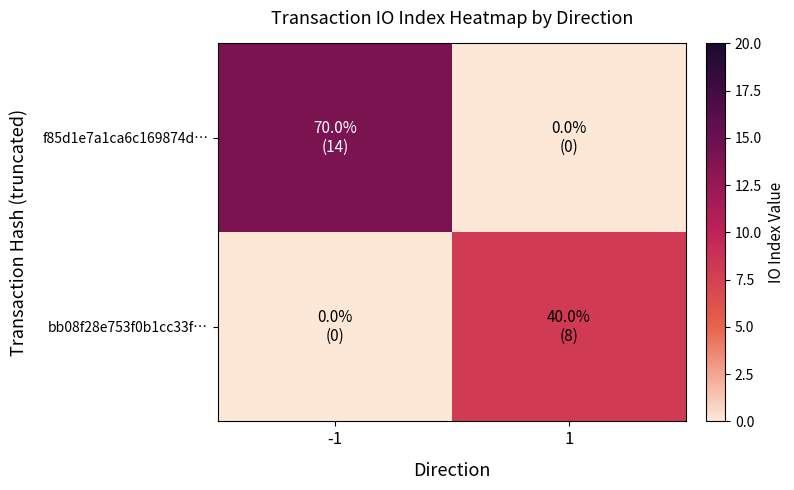

How many data points does each series have?

2